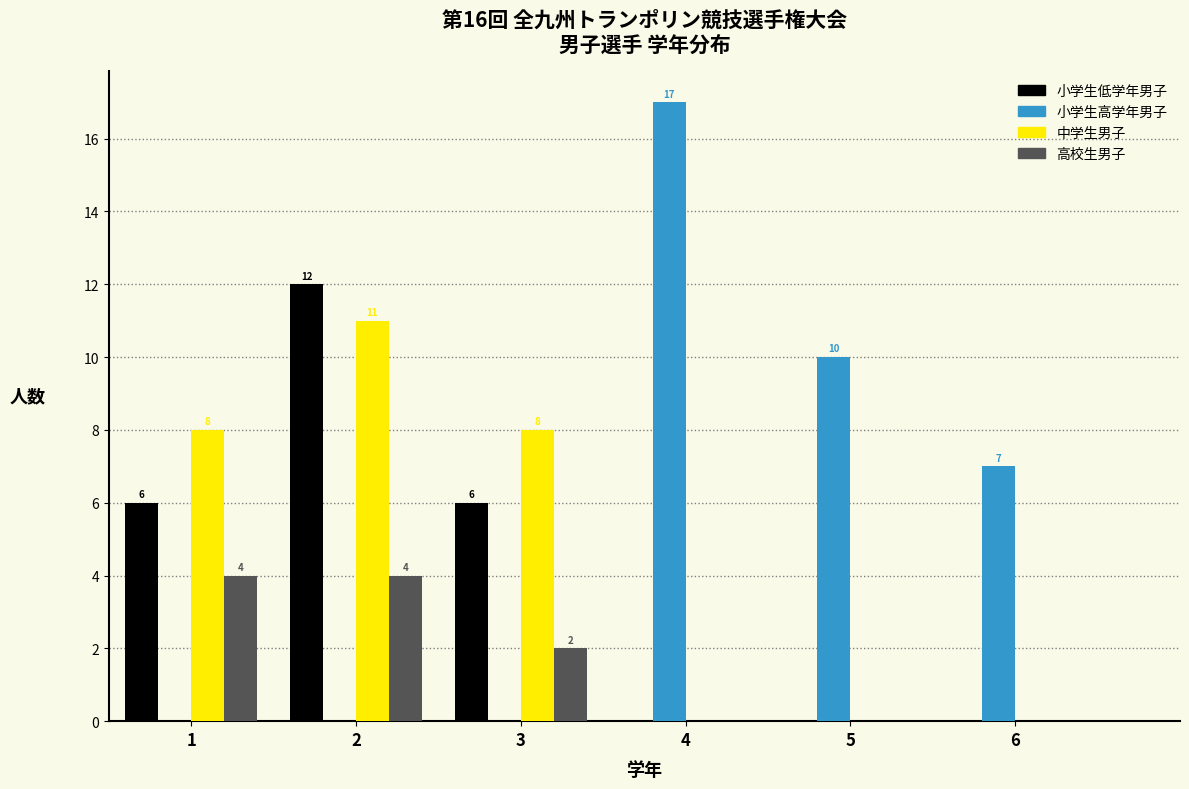

Reading left to right, what are all the values shown in this chart?

小学生低学年男子: 1=6	2=12	3=6	4=0	5=0	6=0
小学生高学年男子: 1=0	2=0	3=0	4=17	5=10	6=7
中学生男子: 1=8	2=11	3=8	4=0	5=0	6=0
高校生男子: 1=4	2=4	3=2	4=0	5=0	6=0